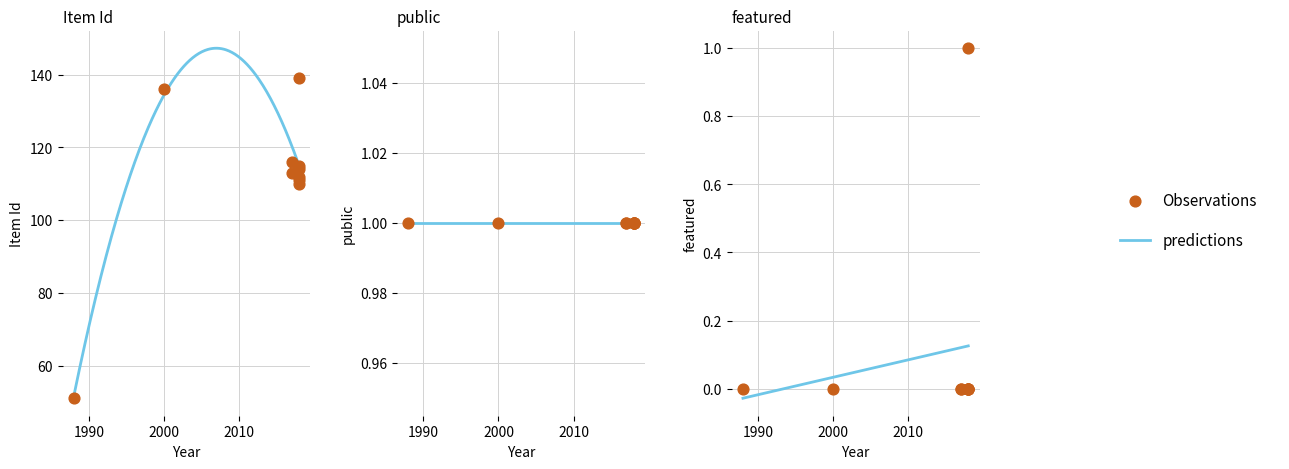

Which series has the largest total across all categories?

Item Id